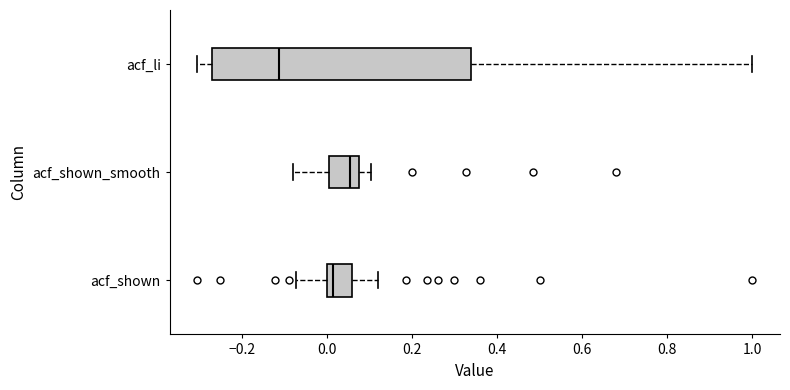

Which box has the furthest to the left median line?

acf_li